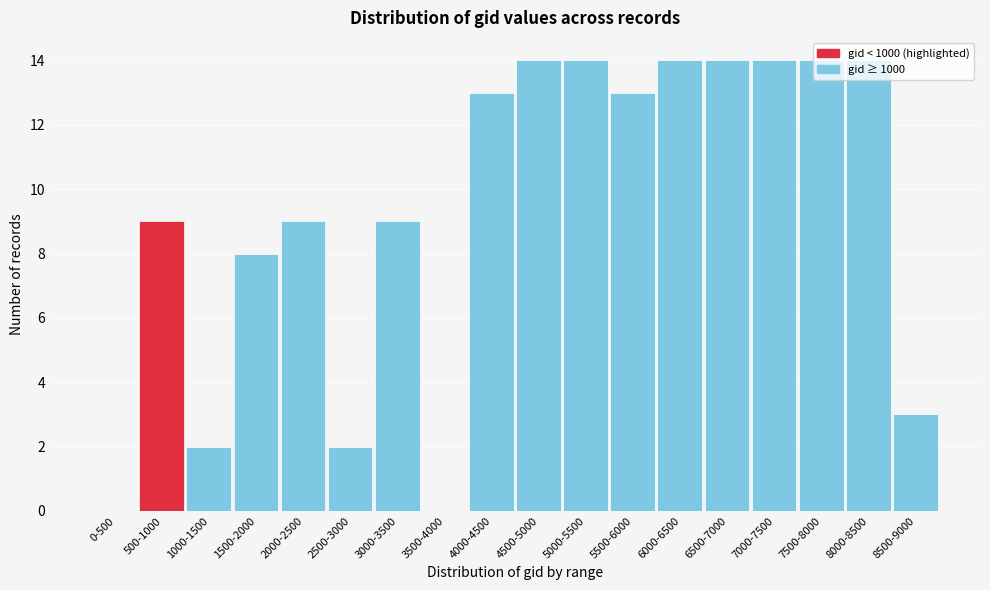

What is the sum of all values?

166